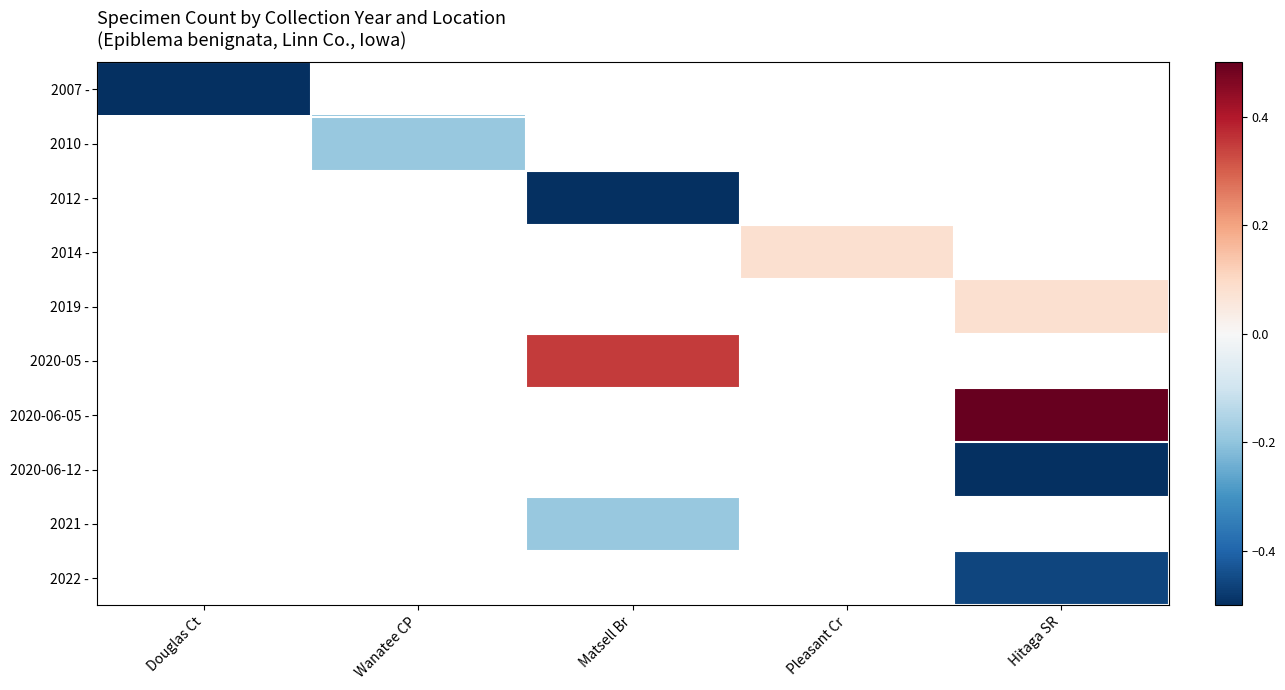

At which label does 2007 - reach its minimum?

Douglas Ct